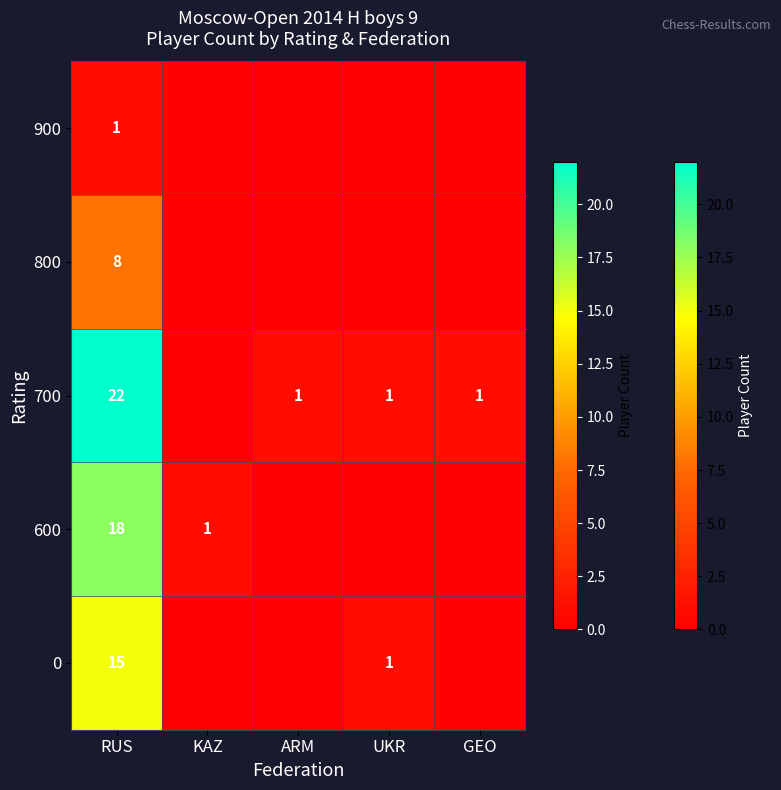

What is the total value across all series at RUS?

64